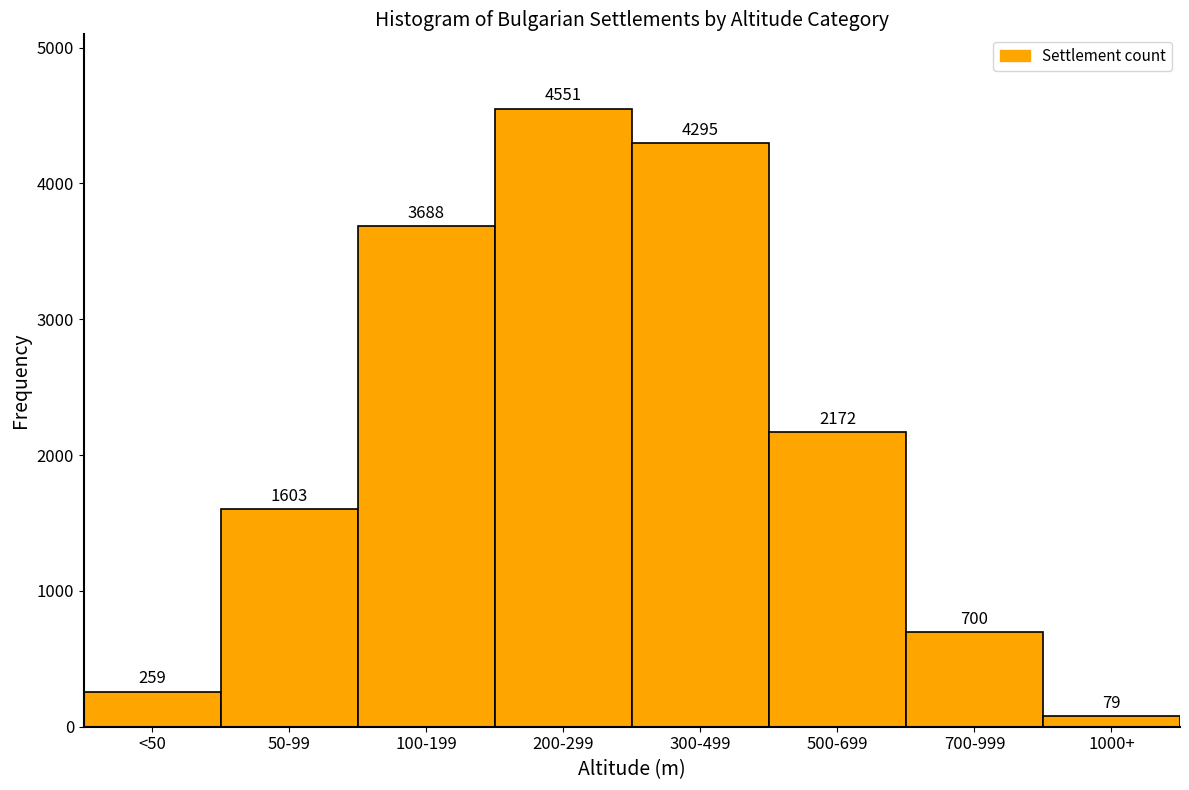

Reading left to right, what are all the values shown in this chart?

259	1603	3688	4551	4295	2172	700	79